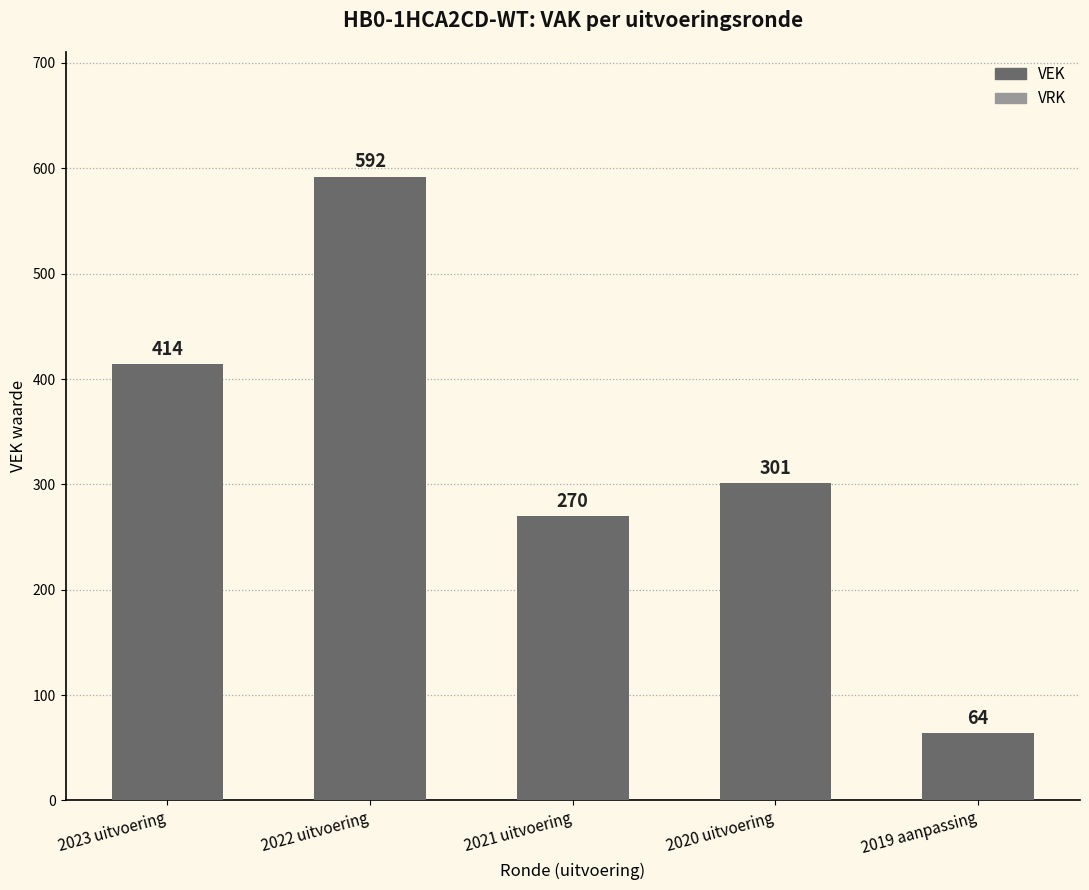

True or false: the data shows 460 at 2020 uitvoering.

False